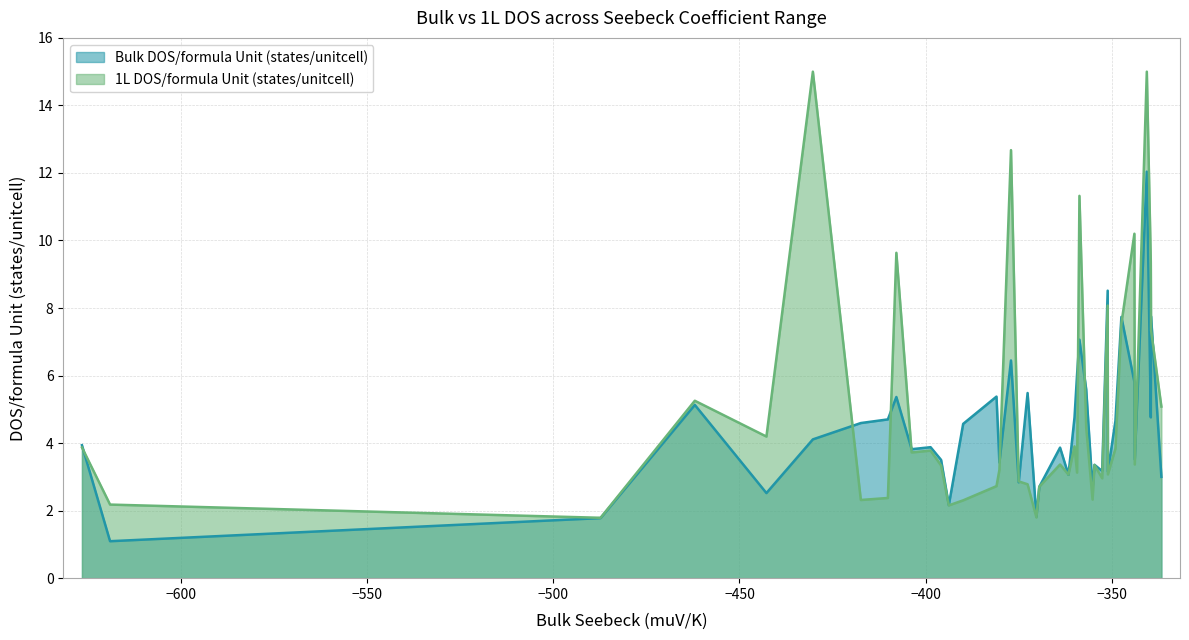

Which has a higher value, SrThBr6 or PPdSe?

SrThBr6